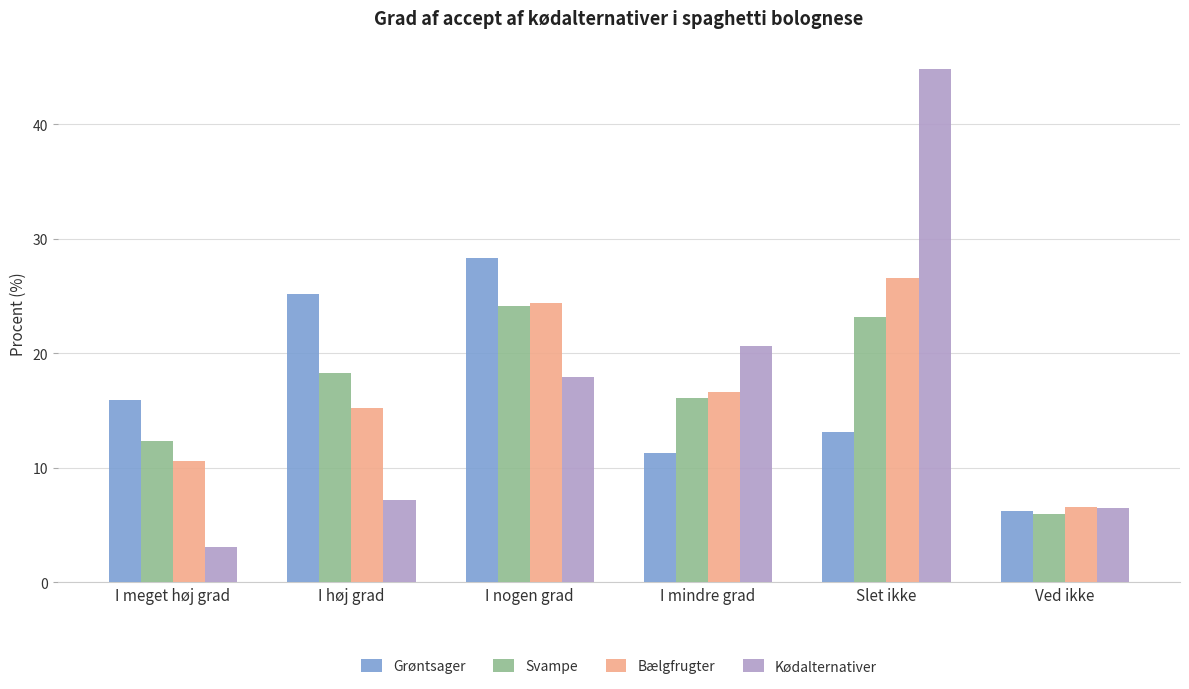

What is the label of the 3rd bar from the left?

I nogen grad